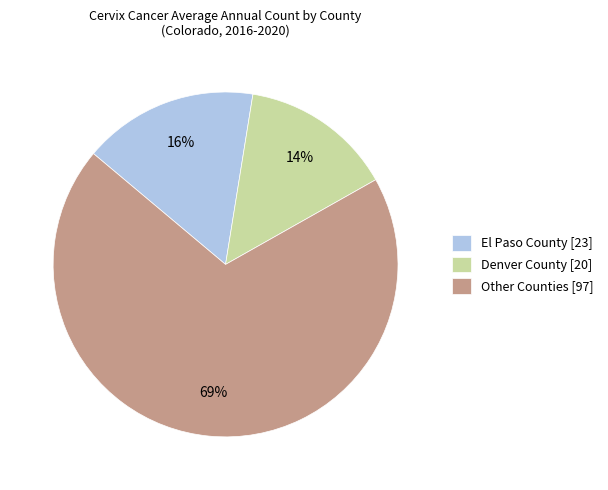

Does El Paso County [23] represent more than half of the total?

No